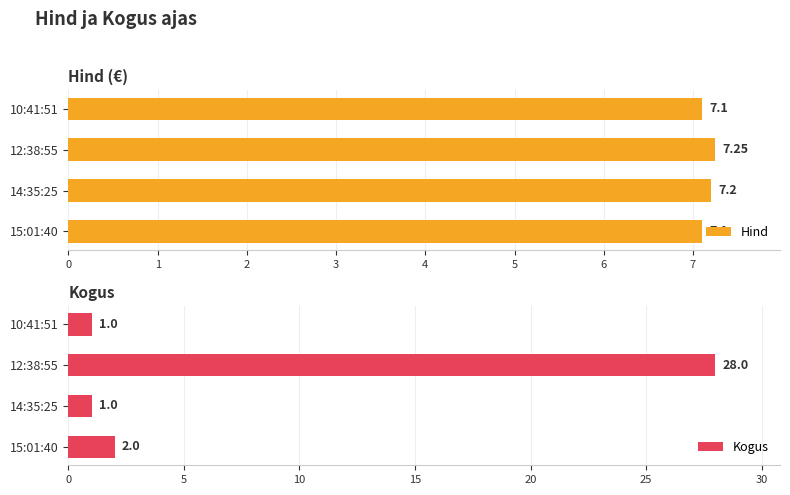

Which series has the largest total across all categories?

Kogus